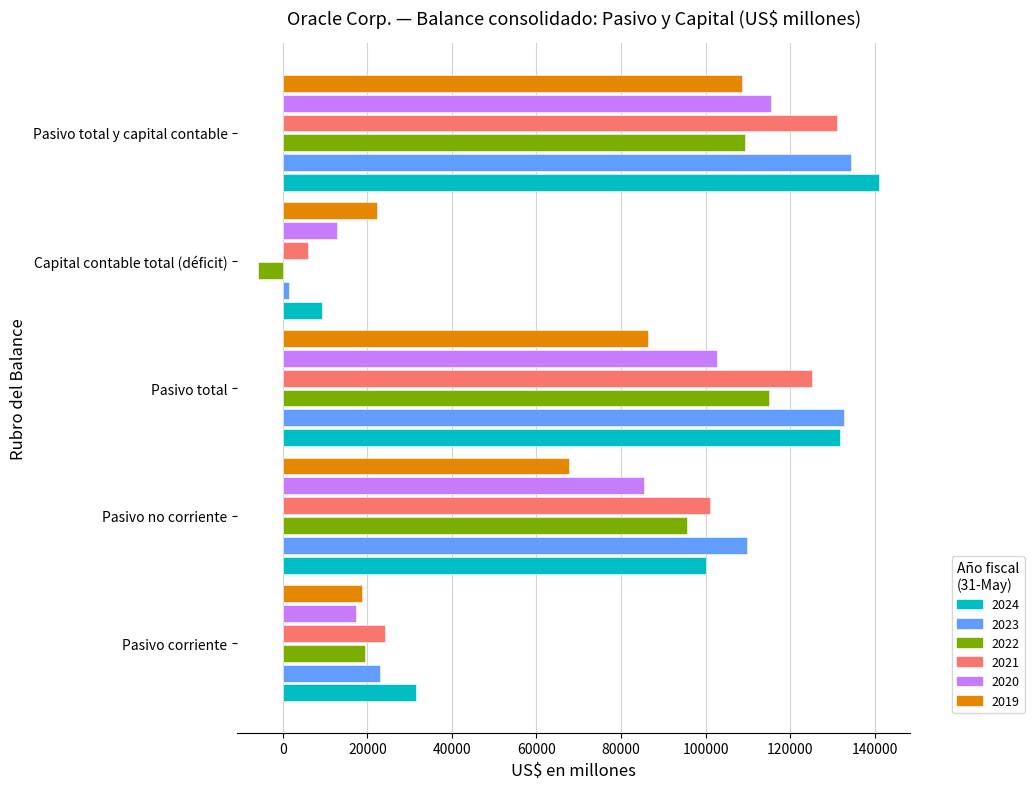

What is the sum of all 2020 values?

333597